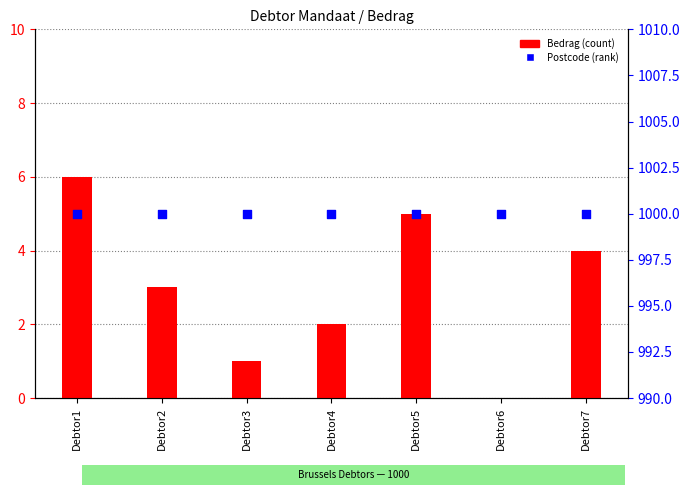

Is the value of Postcode at Debtor6 greater than the value of Bedrag at Debtor3?

Yes